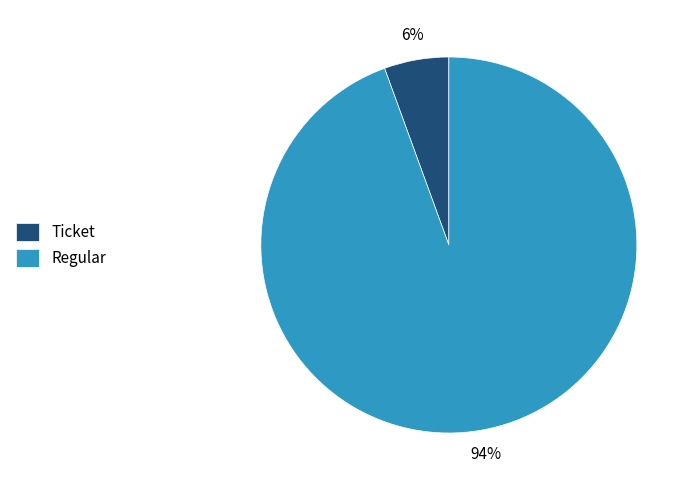

The Ticket slice represents 15% of the pie. True or false?

False